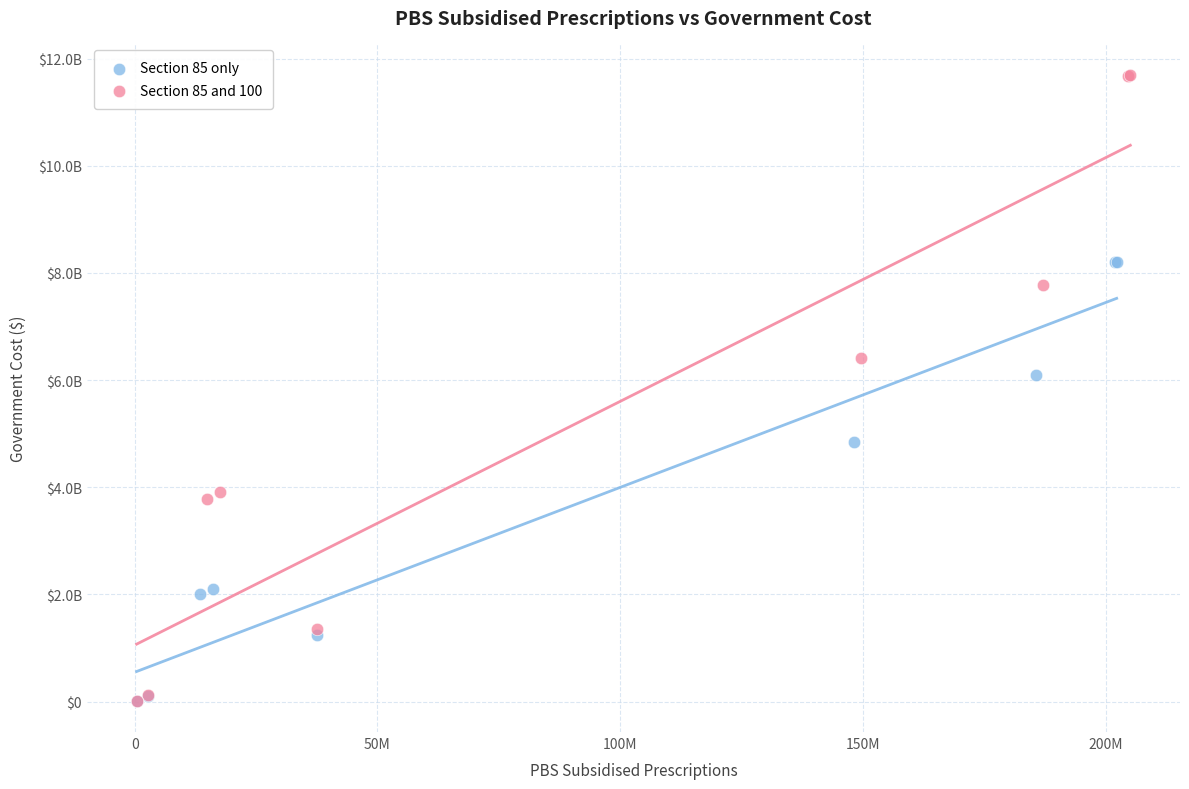

What are all the series names shown in the legend?

Section 85 only, Section 85 and 100